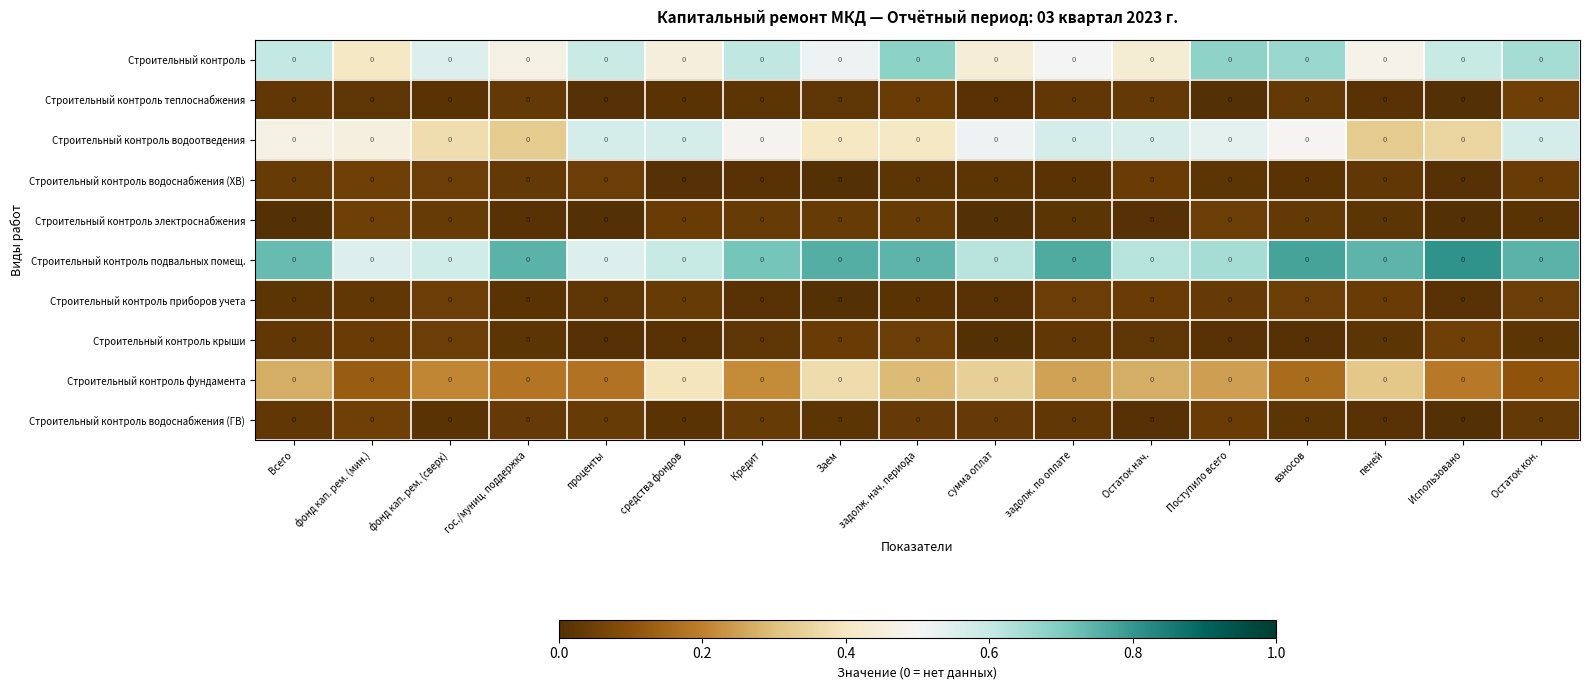

Is the value of Строительный контроль электроснабжения at задолж. по оплате greater than the value of Строительный контроль at Кредит?

No